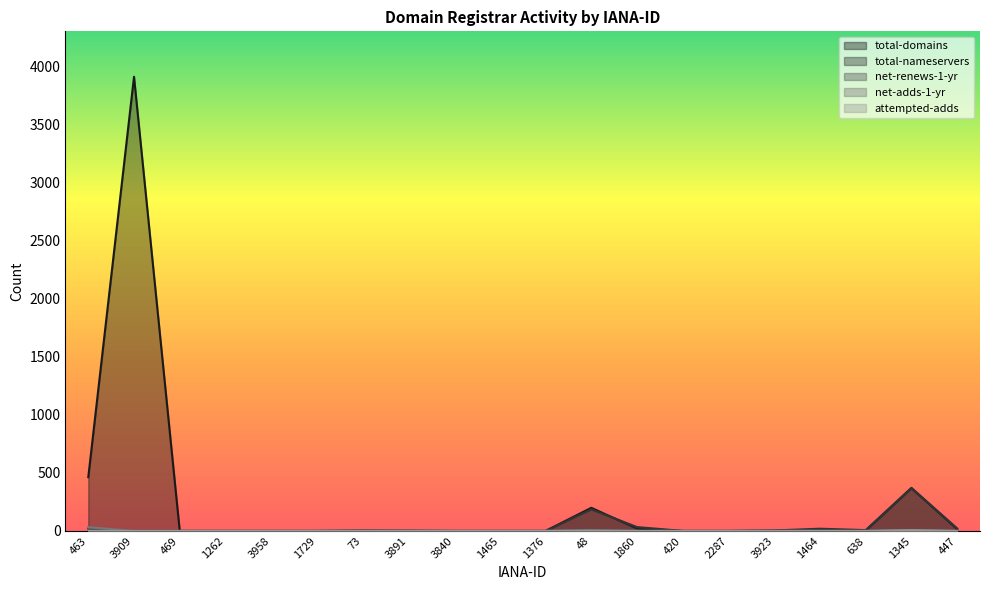

What is the maximum value shown in the chart?

3909